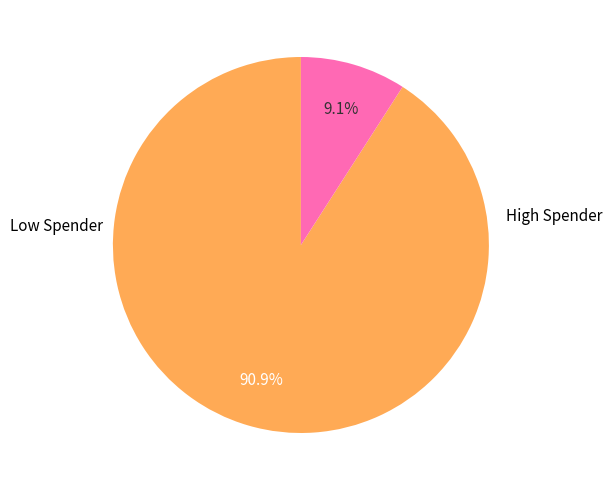

Is there any slice that represents more than half of the pie?

Yes